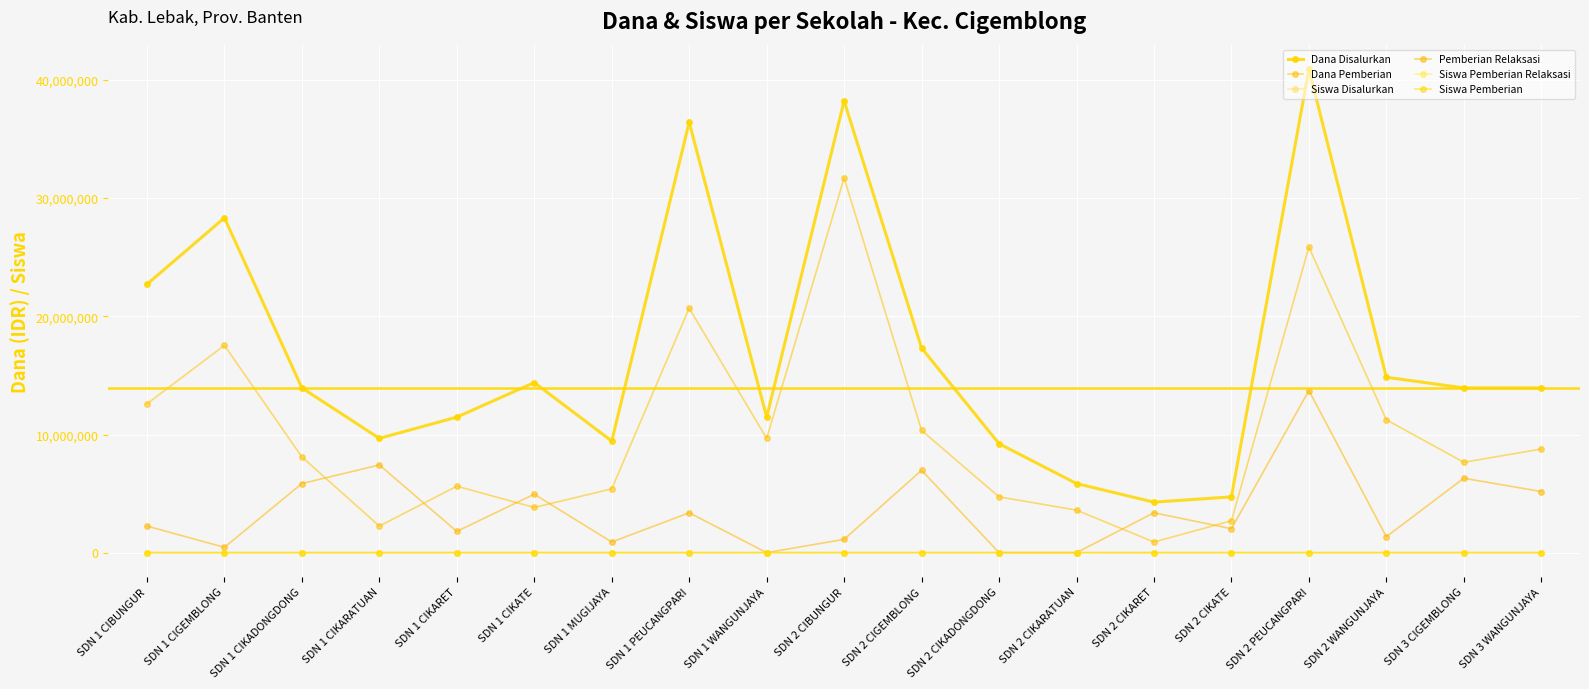

True or false: Dana Disalurkan and Siswa Pemberian Relaksasi intersect in this chart.

False